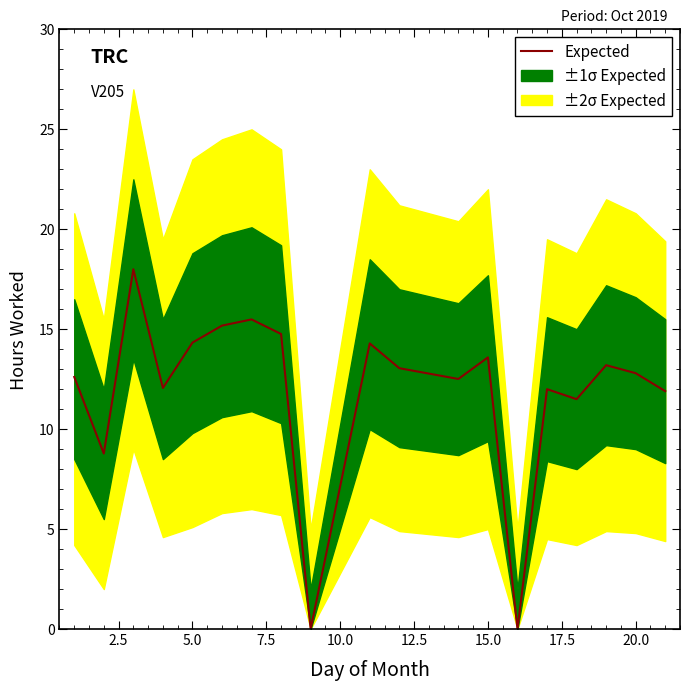

How many lines are shown in the chart?

1